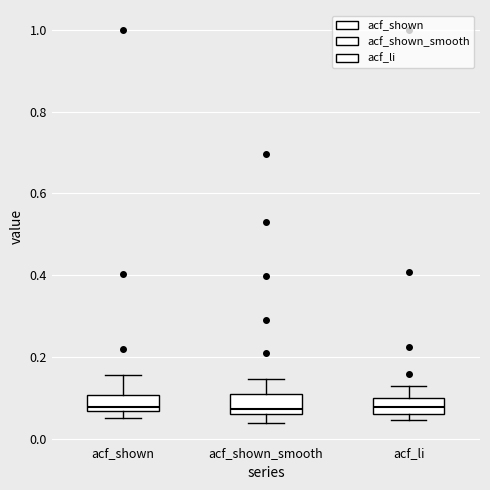

Reading left to right, read every box against the y-axis: the position of its median line, the range the box covers, and the ends of its whiskers. The values are not printed on the chart, so give them approximately, as read against the axis.

acf_shown: median 0.08, box 0.06 to 0.10, whiskers 0.06 (below the box's lower edge) to 0.16
acf_shown_smooth: median 0.08, box 0.06 to 0.10, whiskers 0.04 to 0.14
acf_li: median 0.08, box 0.06 to 0.10, whiskers 0.04 to 0.14